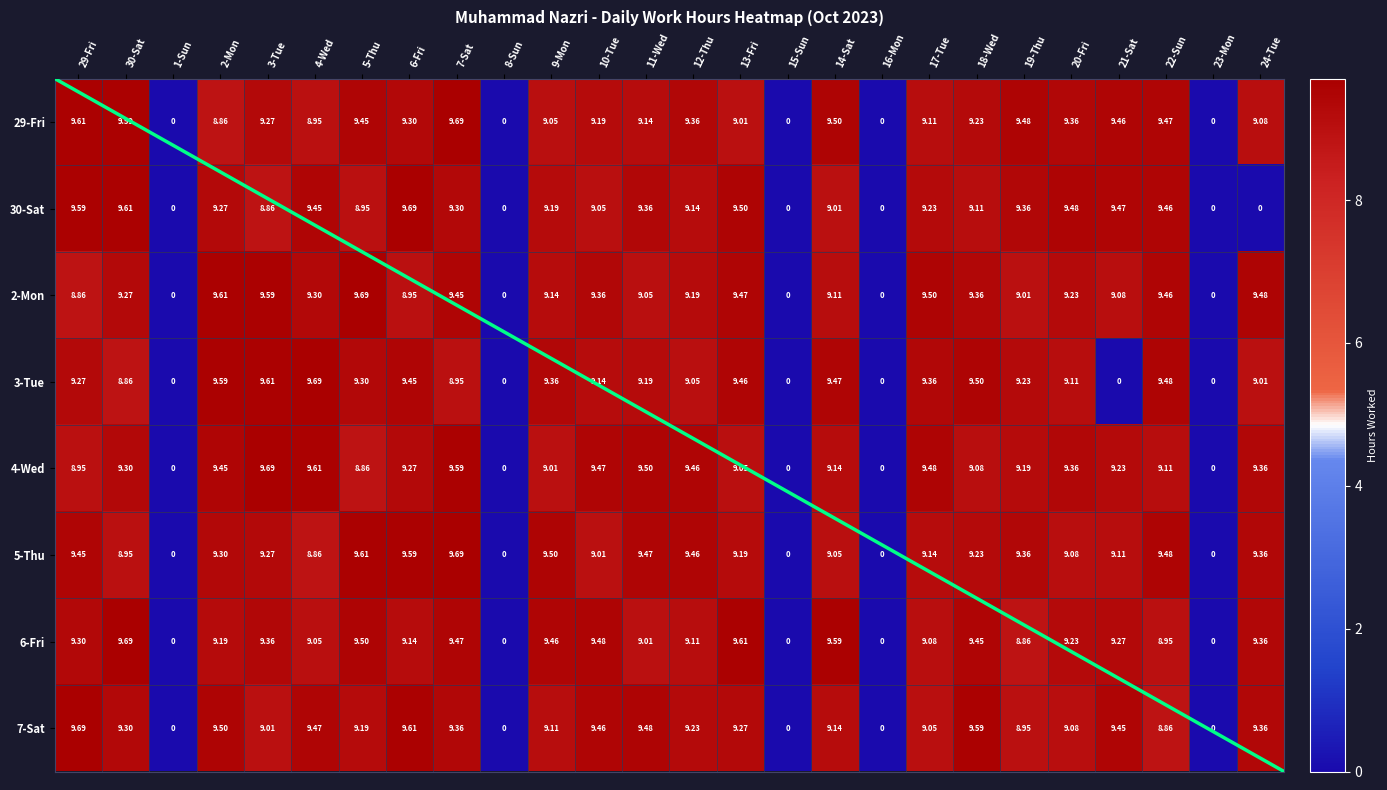

Between 13-Fri and 9-Mon, which is larger?

9-Mon